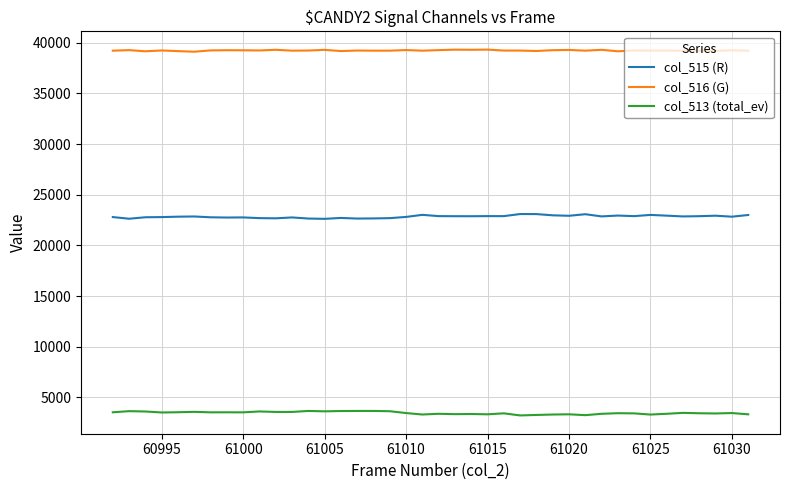

True or false: col_513 (total_ev) and col_516 (G) intersect in this chart.

False